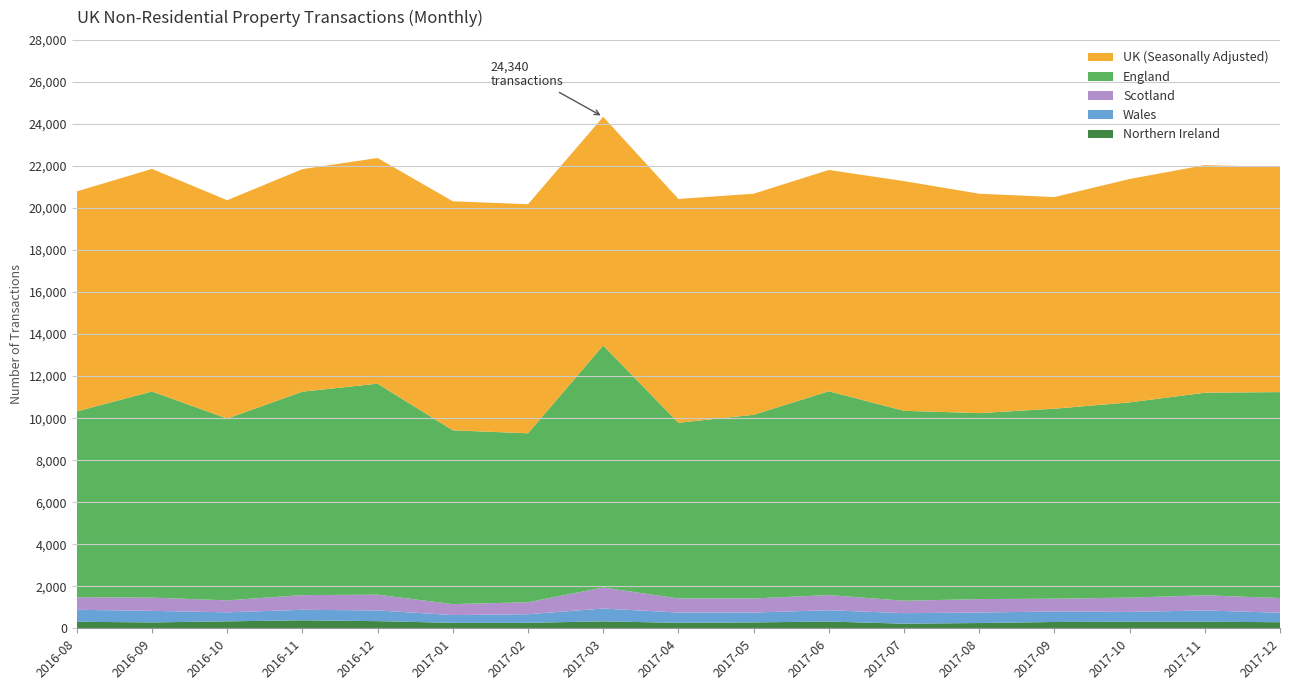

Reading left to right, extract all data points from this chart.

UK (Seasonally Adjusted): 10470	10590	10390	10590	10740	10900	10900	10880	10650	10520	10530	10930	10440	10070	10630	10830	10710
England: 8840	9810	8650	9680	10040	8270	8040	11520	8360	8740	9700	9040	8850	9040	9290	9640	9800
Scotland: 600	630	570	700	750	520	570	1000	670	670	720	590	640	610	680	720	700
Wales: 570	550	430	500	510	370	410	610	490	470	540	500	500	500	470	540	450
Northern Ireland: 310	280	330	380	340	260	260	330	260	280	320	220	250	300	310	310	290